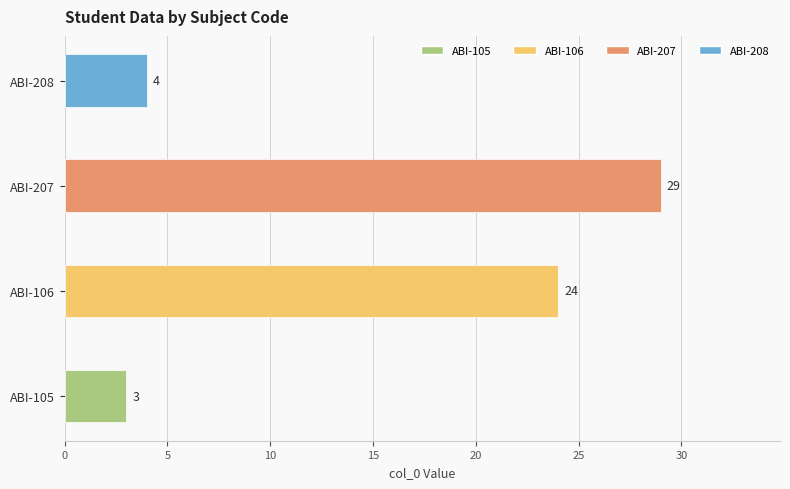

Does the chart contain stacked bars?

No